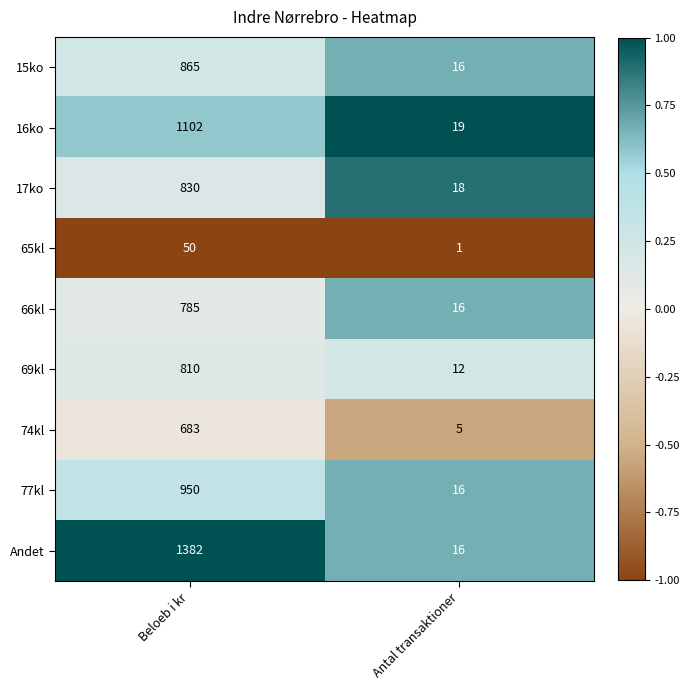

What is the average value of the 17ko series?

424